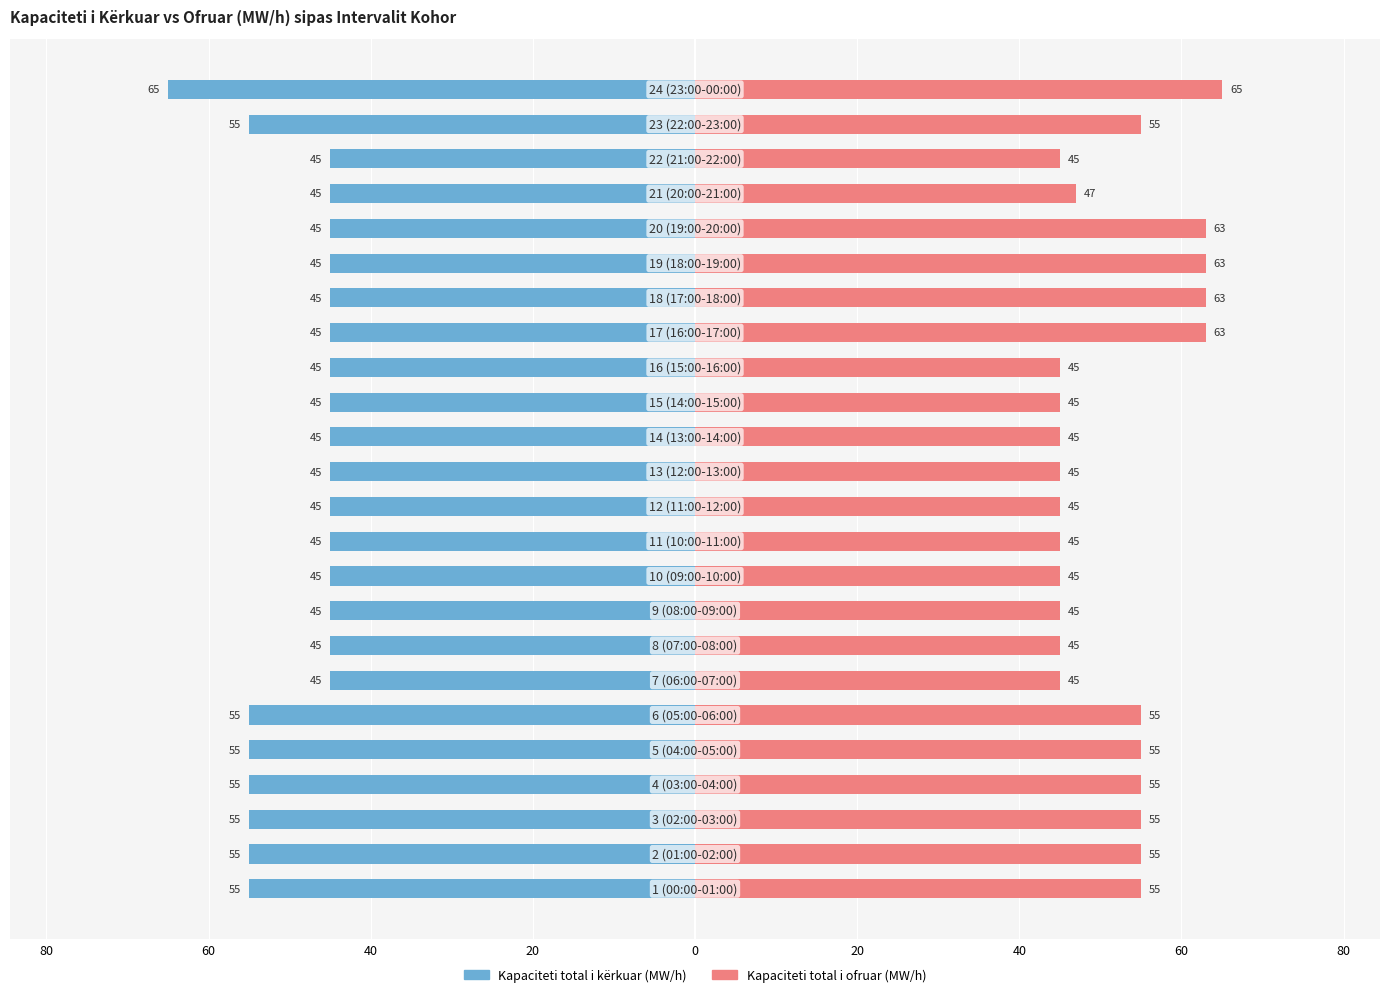

Which series has the largest total across all categories?

Kapaciteti total i ofruar (MW/h)